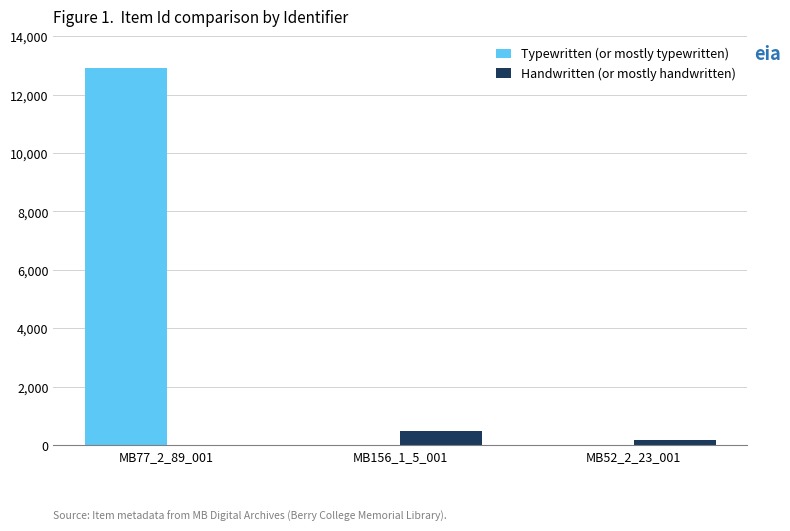

Reading left to right, list all the values displayed in this chart.

Typewritten (or mostly typewritten): MB77_2_89_001=12905	MB156_1_5_001=0	MB52_2_23_001=0
Handwritten (or mostly handwritten): MB77_2_89_001=0	MB156_1_5_001=496	MB52_2_23_001=167